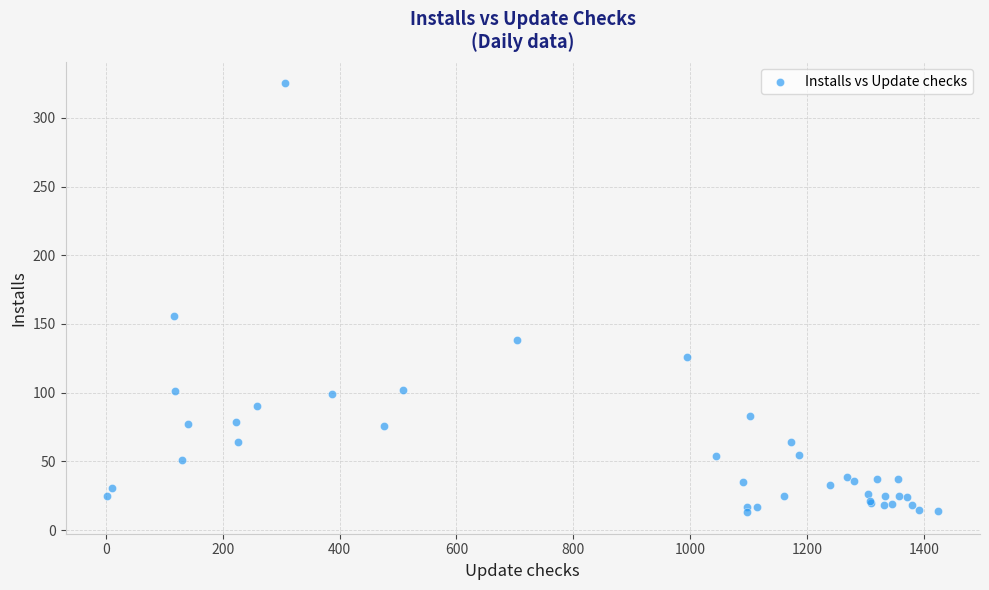

What Y value in the scatter plot is closest to 169?

156